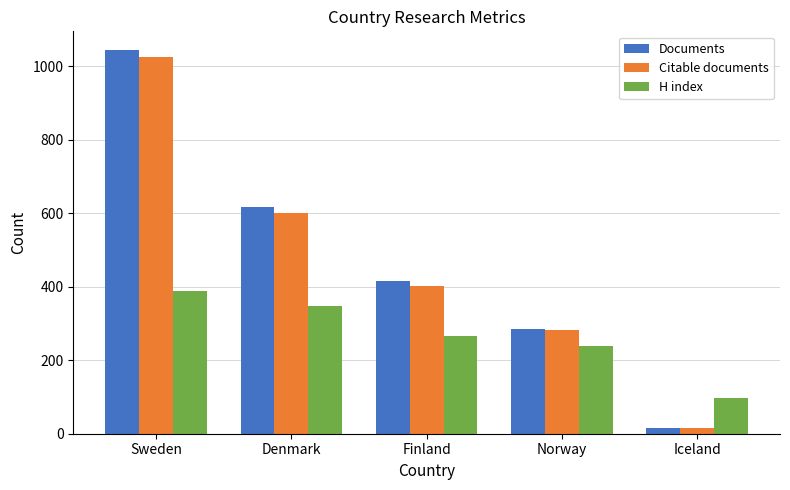

Between Sweden and Norway, which series saw the biggest shift?

Documents